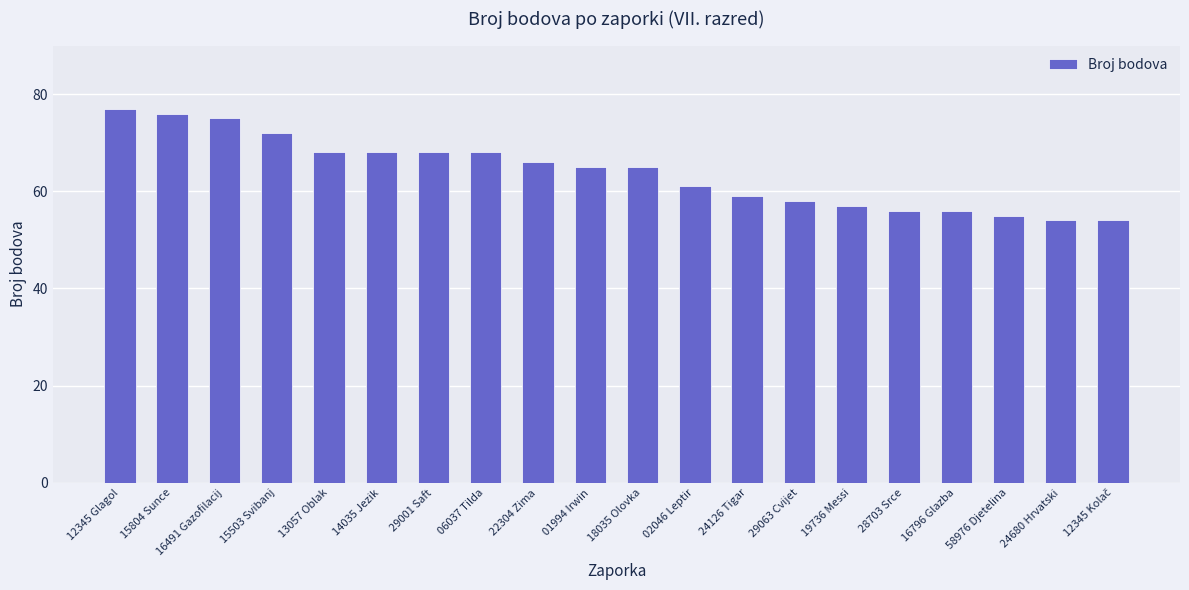

Which label corresponds to the largest value in the chart?

12345 Glagol